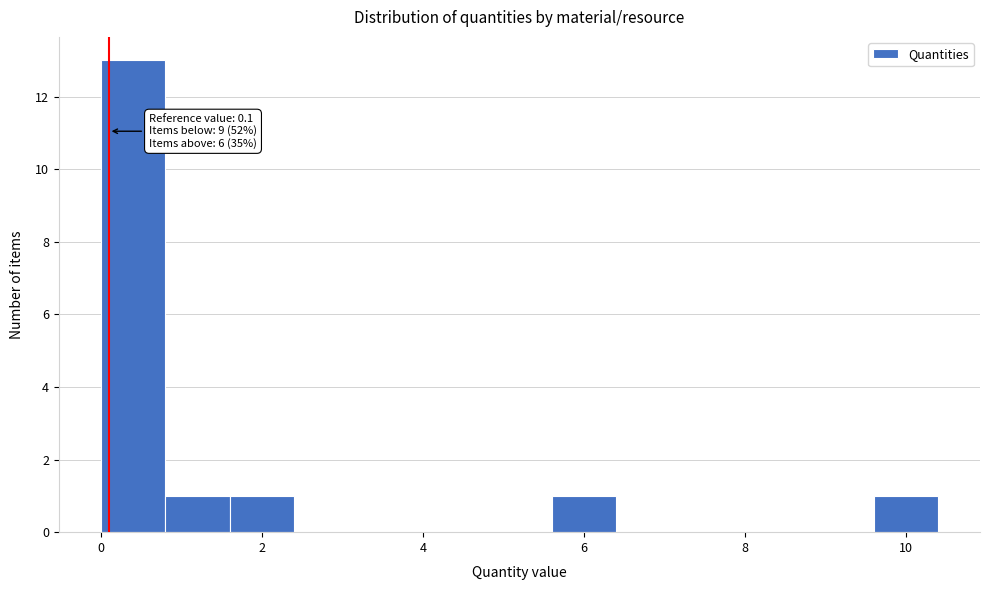

Which range on the x-axis has the tallest bar?

0.0 to 0.8